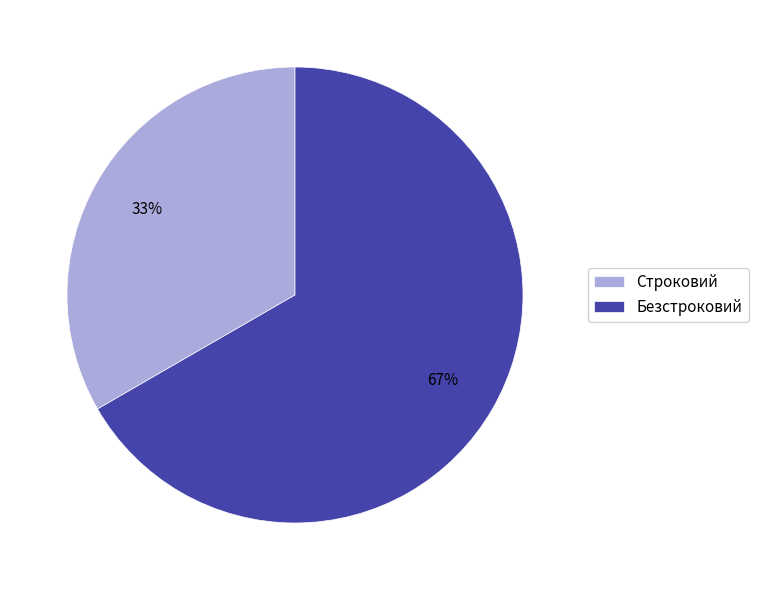

Count the number of slices in the pie.

2